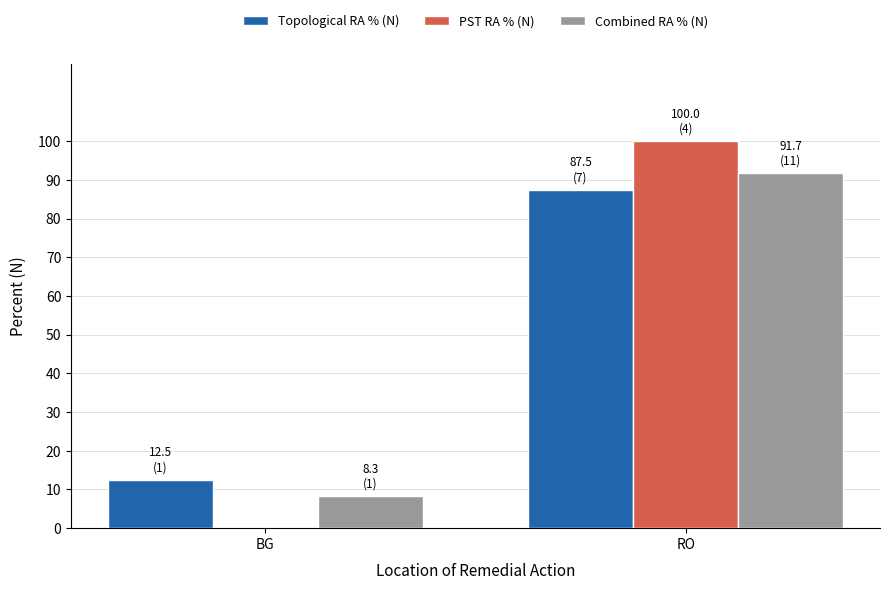

Reading left to right, extract all data points from this chart.

Topological RA % (N): 12.5	87.5
PST RA % (N): 0.0	100.0
Combined RA % (N): 8.3	91.7